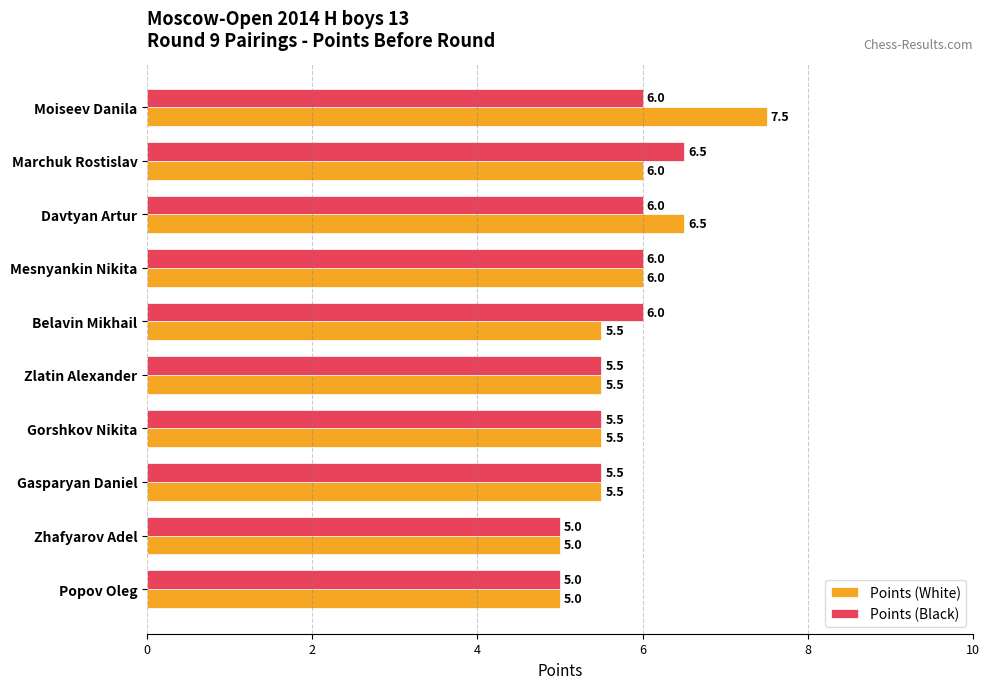

What is the total value across all series at Zlatin Alexander?

11.0